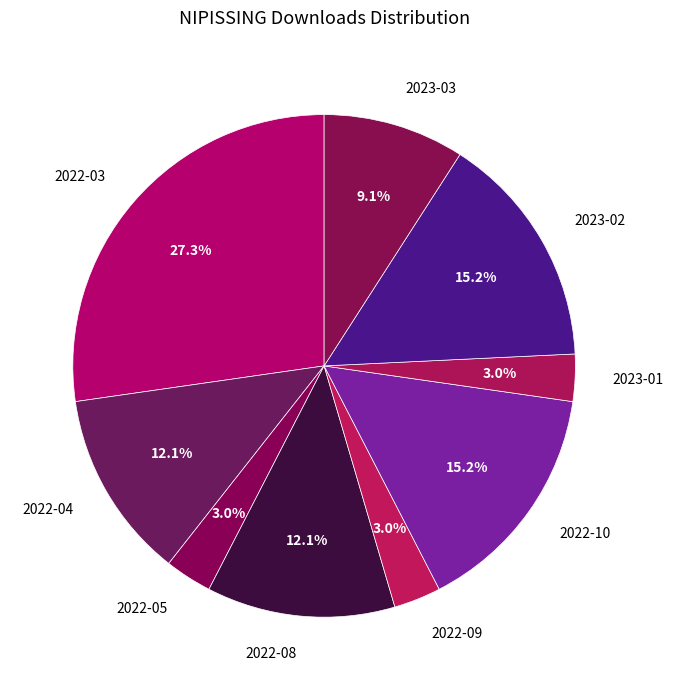

Is there any slice that represents more than half of the pie?

No